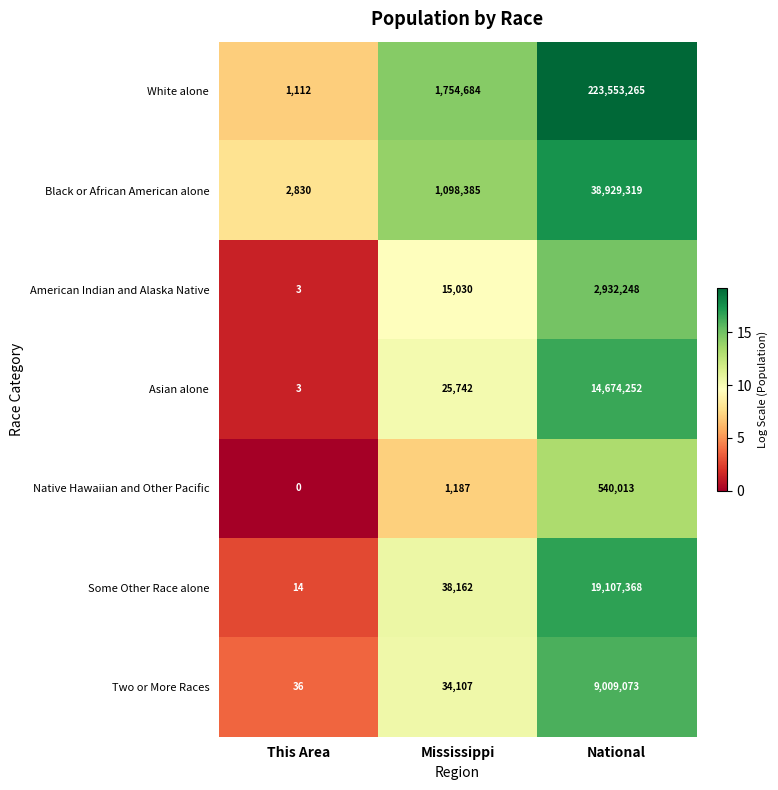

Is it true that Asian alone equals 25742 at Mississippi?

True